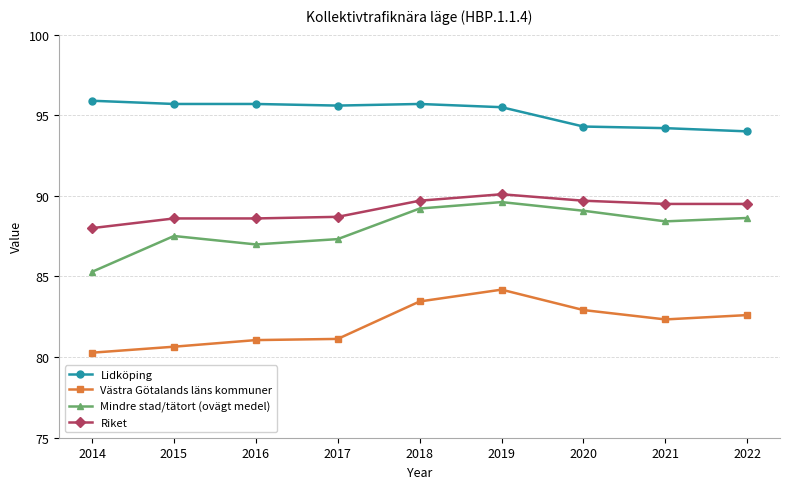

True or false: Lidköping and Riket intersect in this chart.

False